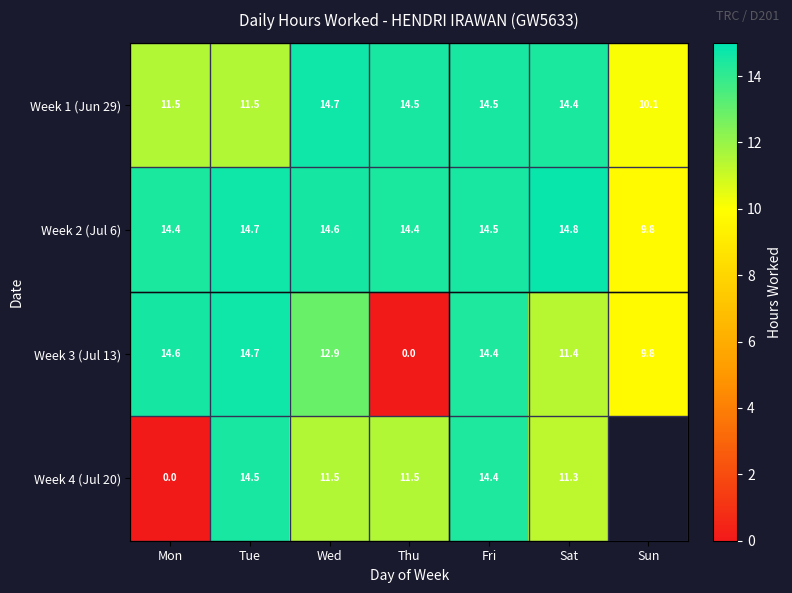

Count the number of categories in the chart.

7